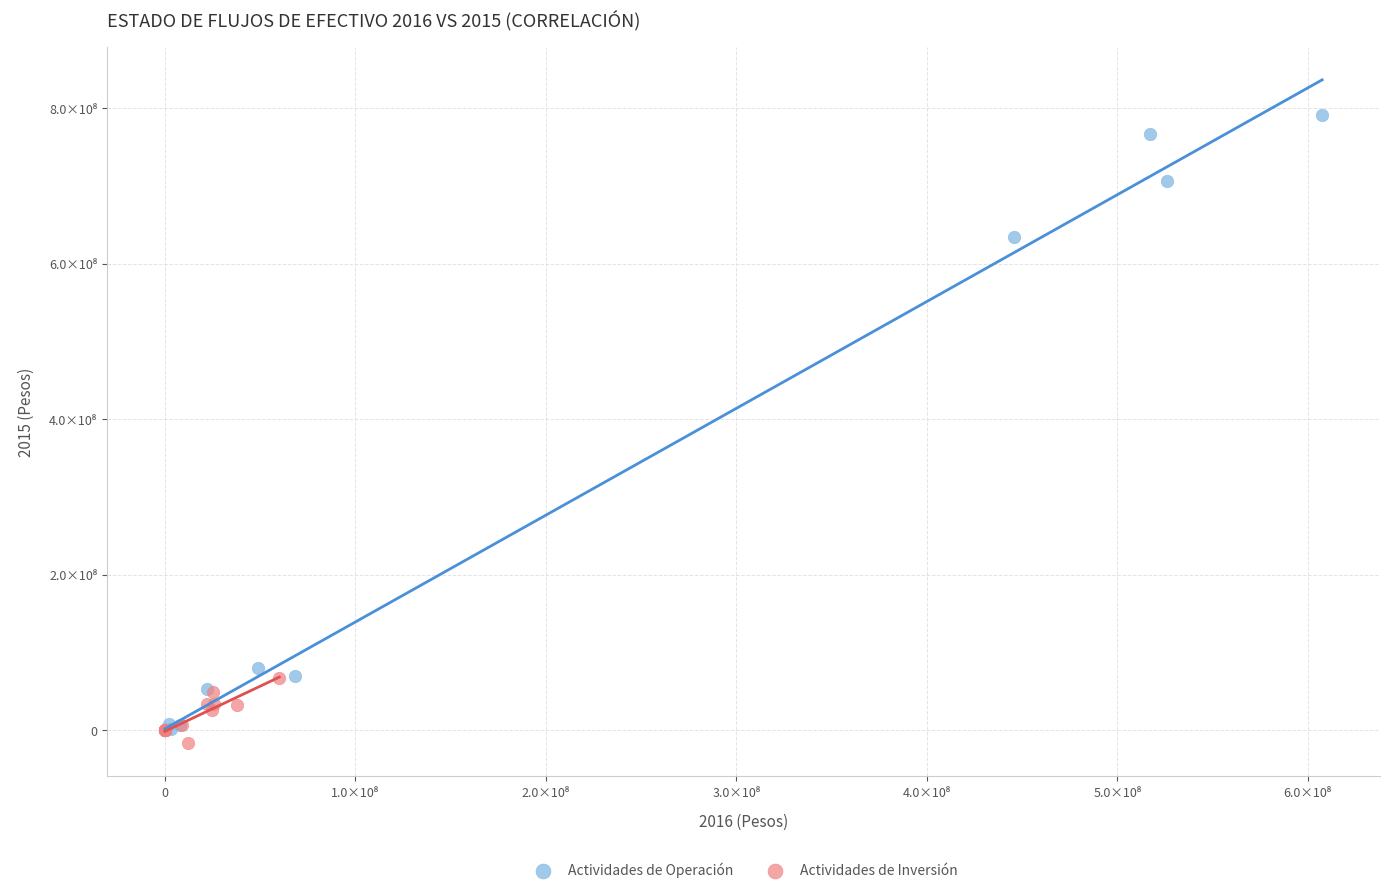

What are all the series names shown in the legend?

Actividades de Operación, Actividades de Inversión